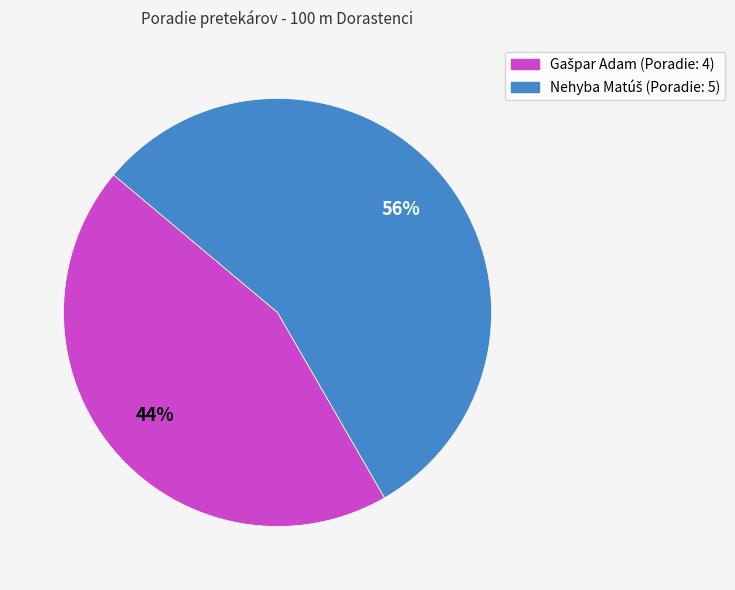

Does any single category account for the majority?

Yes